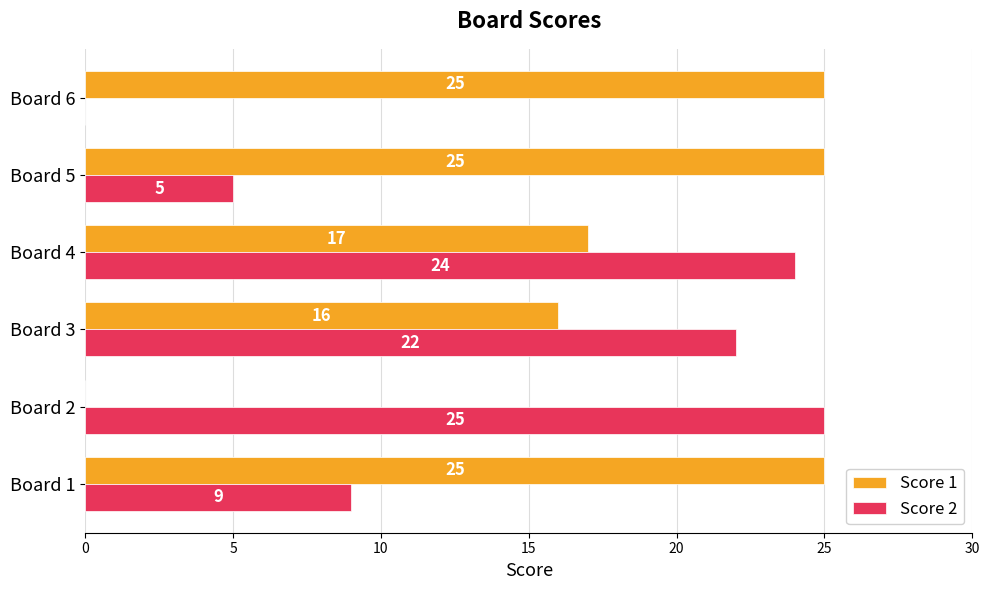

Is the value of Score 1 at Board 4 greater than the value of Score 2 at Board 3?

No